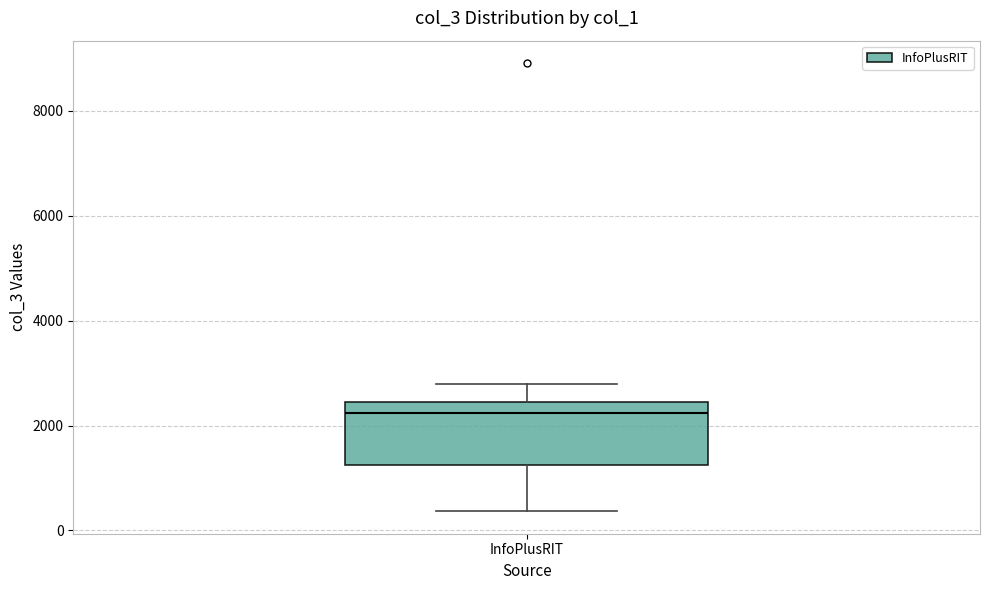

Where is the lower edge of the box for InfoPlusRIT on the y-axis? The values are not printed on the chart, so give them approximately, as read against the axis.

1200